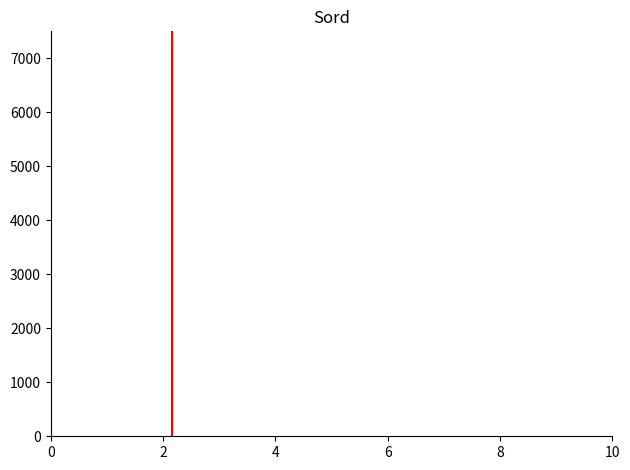

Reading left to right, list every bar in this chart as the range it spans on the x-axis followed by its height. Neither the bar edges nor the heights are printed on the chart, so give them approximately, as read against the axes.

0.0 to 1.0: 0
1.0 to 1.8: under 100
1.8 to 2.8: under 100
2.8 to 3.6: under 100
3.6 to 4.6: under 100
4.6 to 5.4: under 100
5.4 to 6.4: 0
6.4 to 7.2: 0
7.2 to 8.2: 0
8.2 to 9.0: 0
9.0 to 10.0: 0